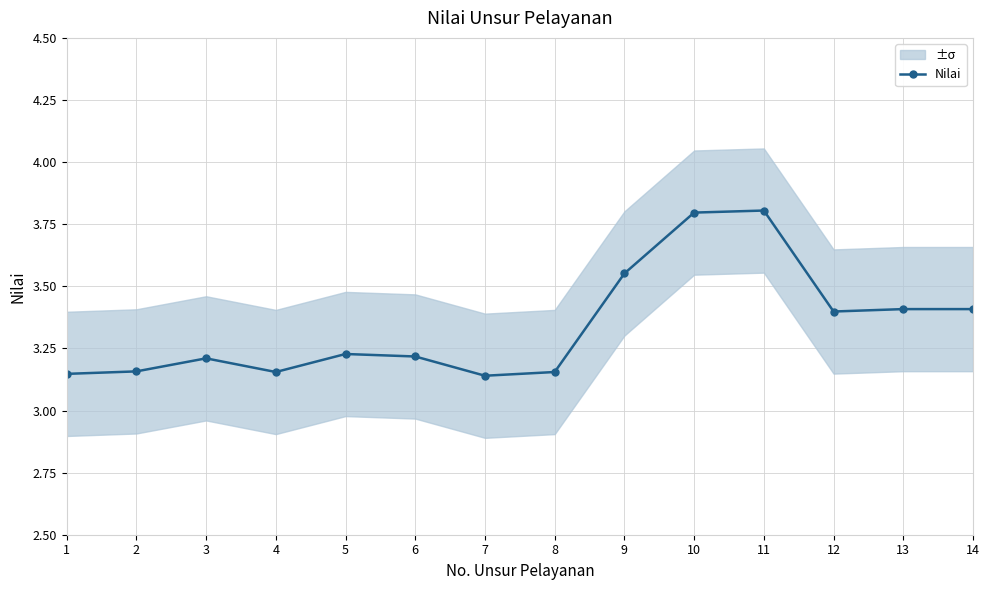

Which has a higher value, 10 or 3?

10